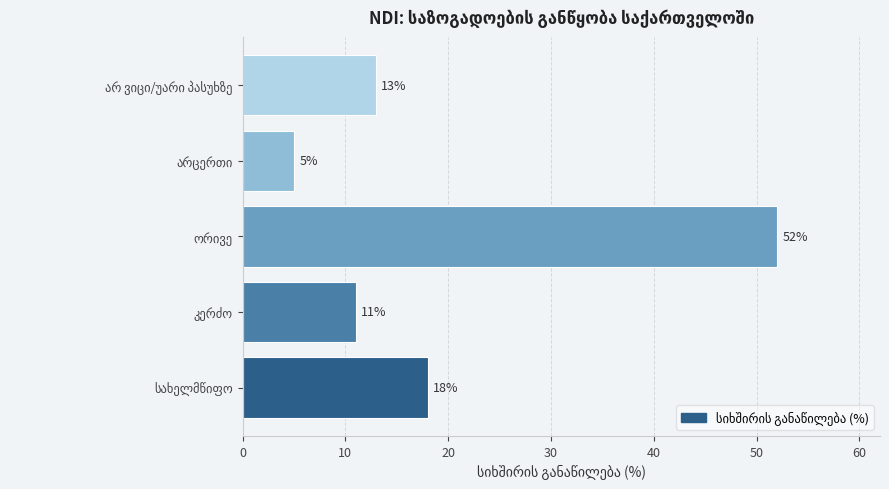

What is the average value?

20